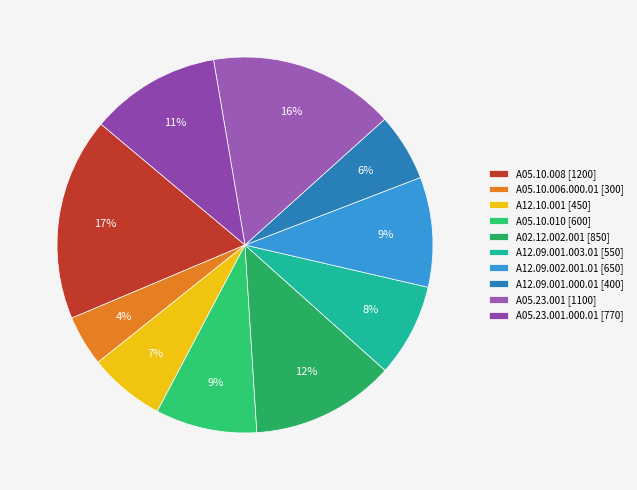

How many segments does this pie chart have?

10